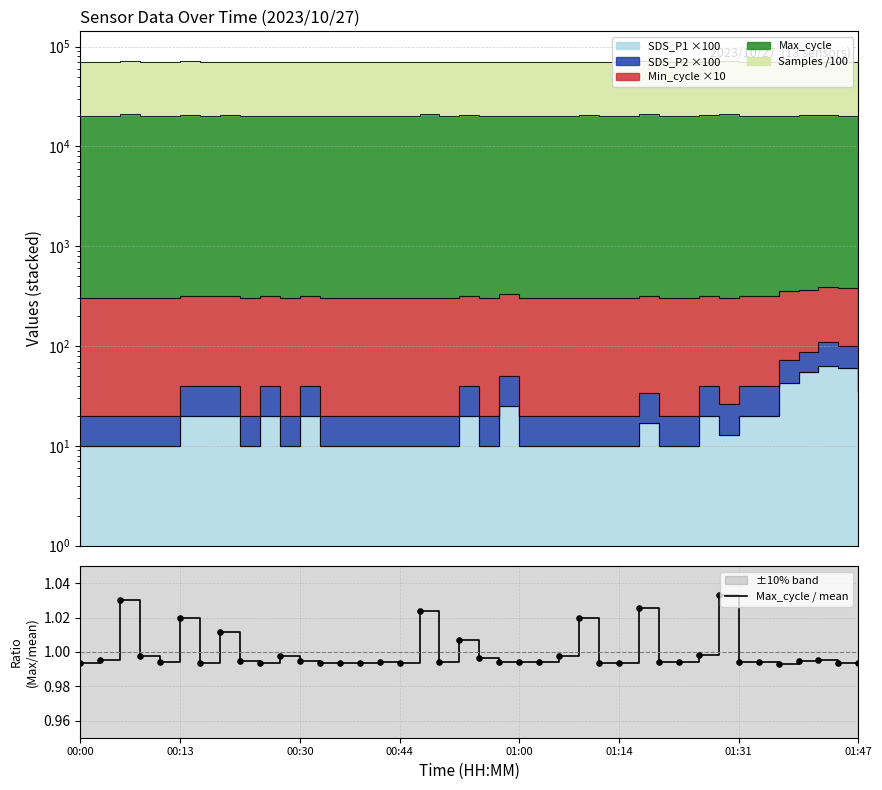

Which has a higher value, 8 or 16?

8